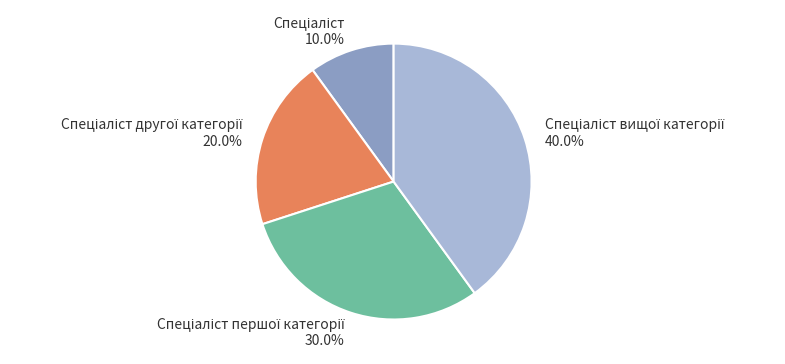

Does any single category account for the majority?

No